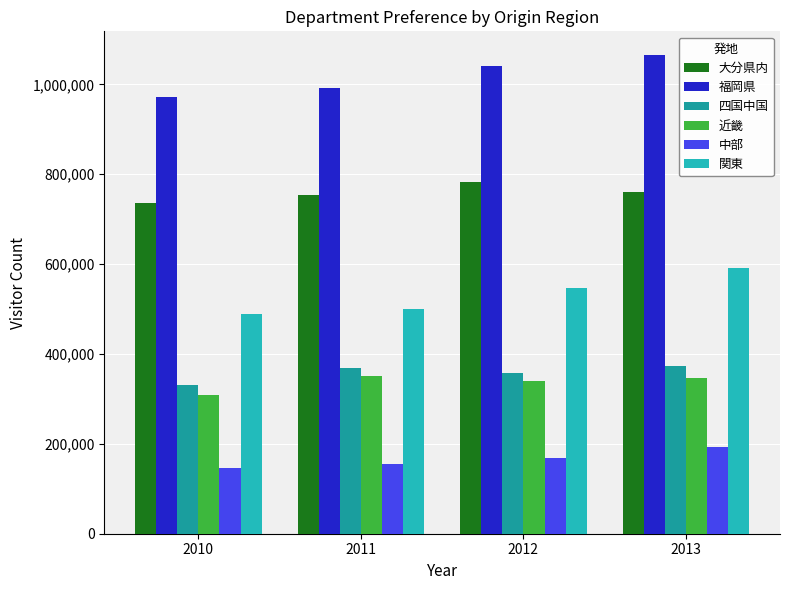

Which category has the highest value in the 大分県内 series?

2012